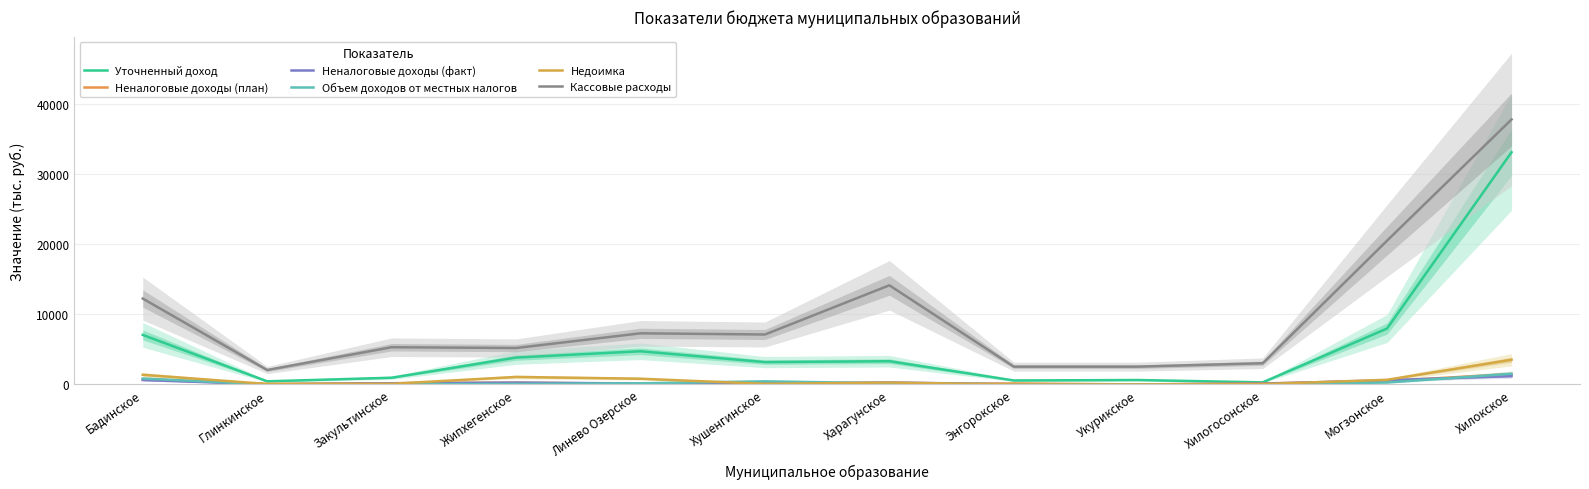

Which has a higher value, Хилогосонское or Харагунское?

Харагунское